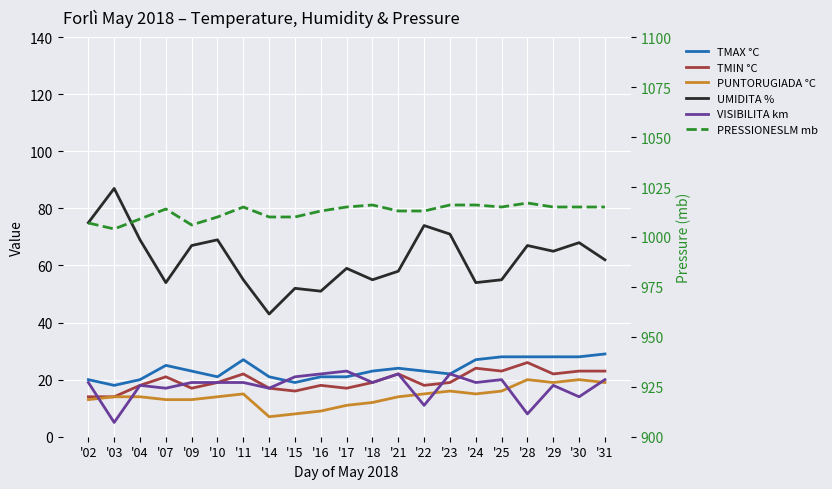

Between which two adjacent categories do VISIBILITA km and TMAX °C first intersect?

'14 and '15